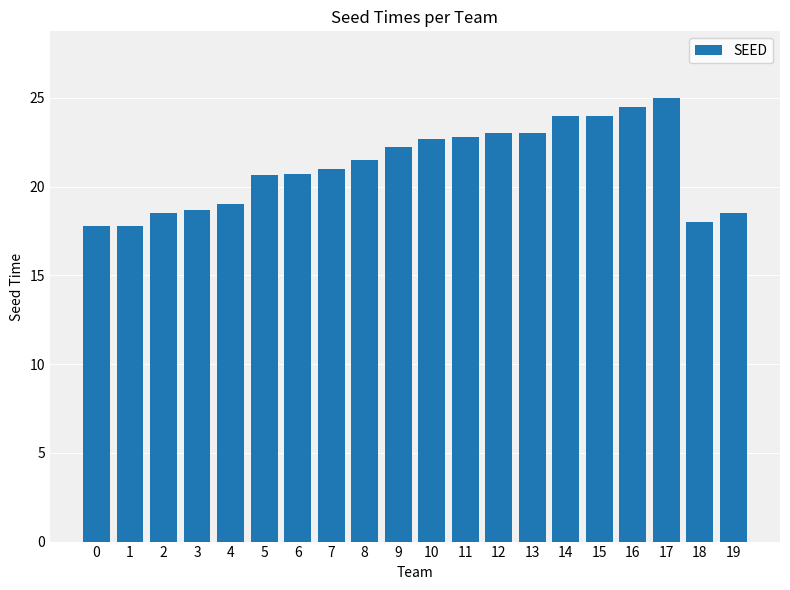

How many distinct data groups are displayed?

1